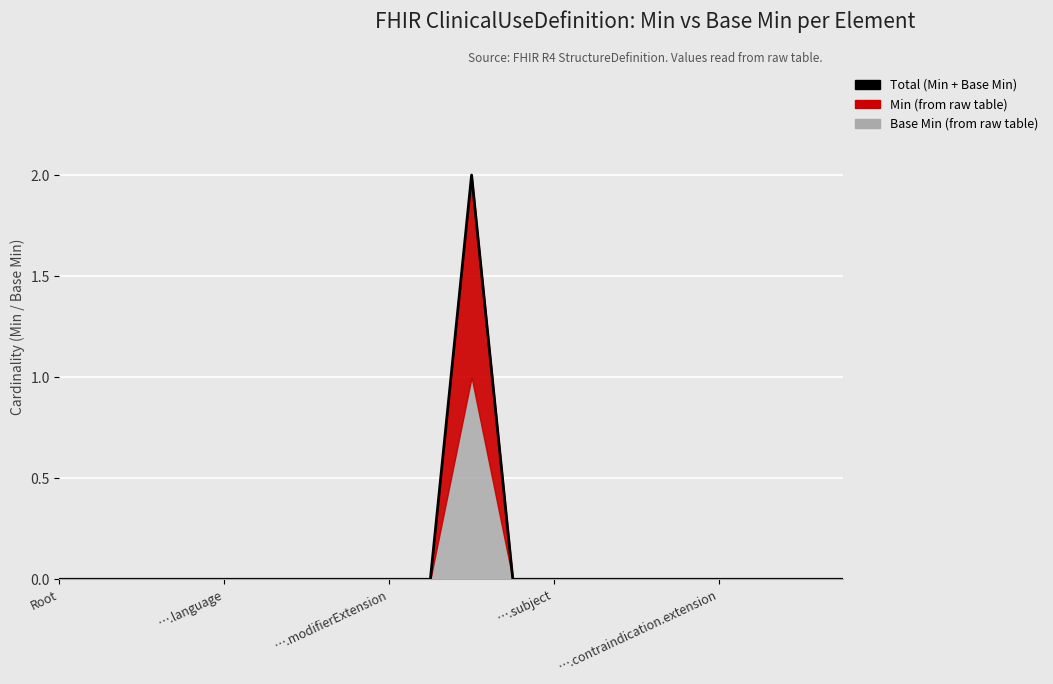

What is the label of the 14th point from the right?

6